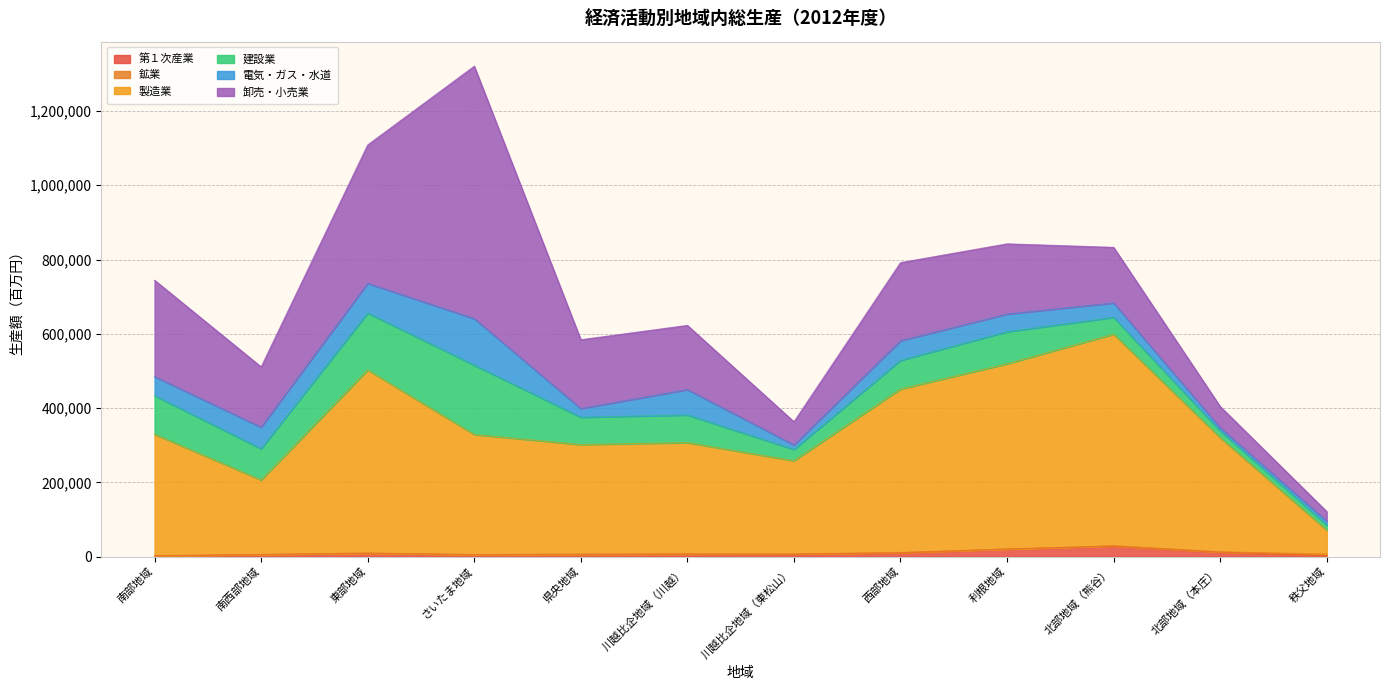

The value of 建設業 at 北部地域（本庄） is 18274. True or false?

True